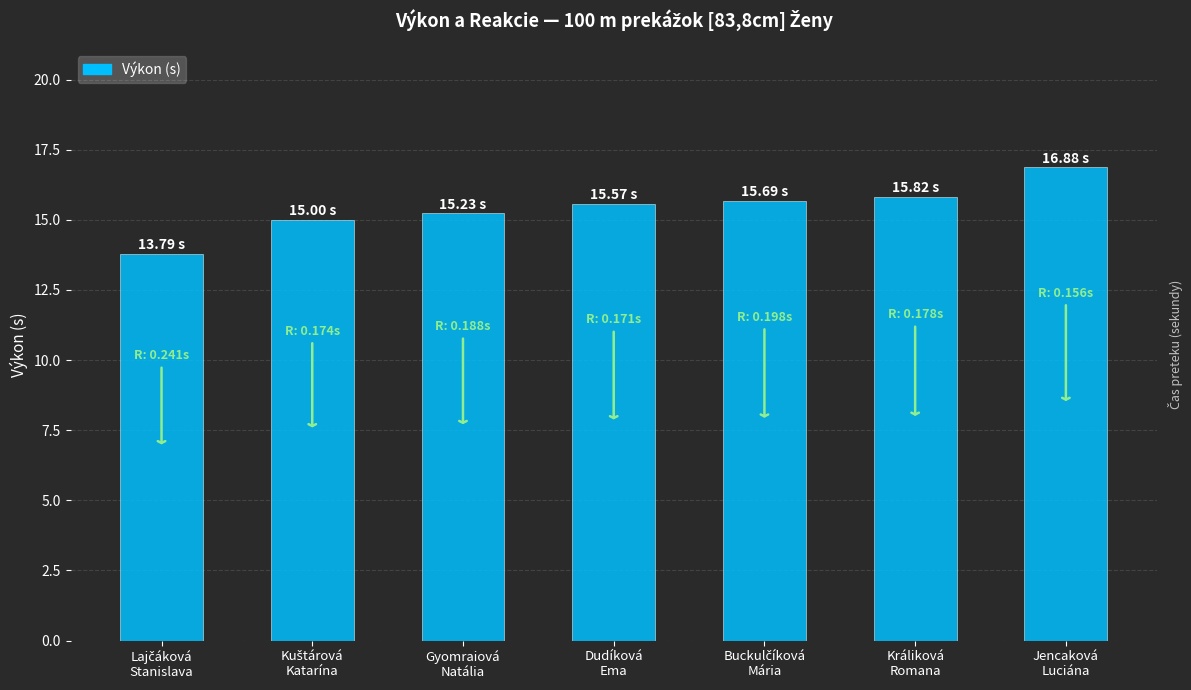

Reading right to left, extract all data points from this chart.

16.9	15.8	15.7	15.6	15.2	15.0	13.8